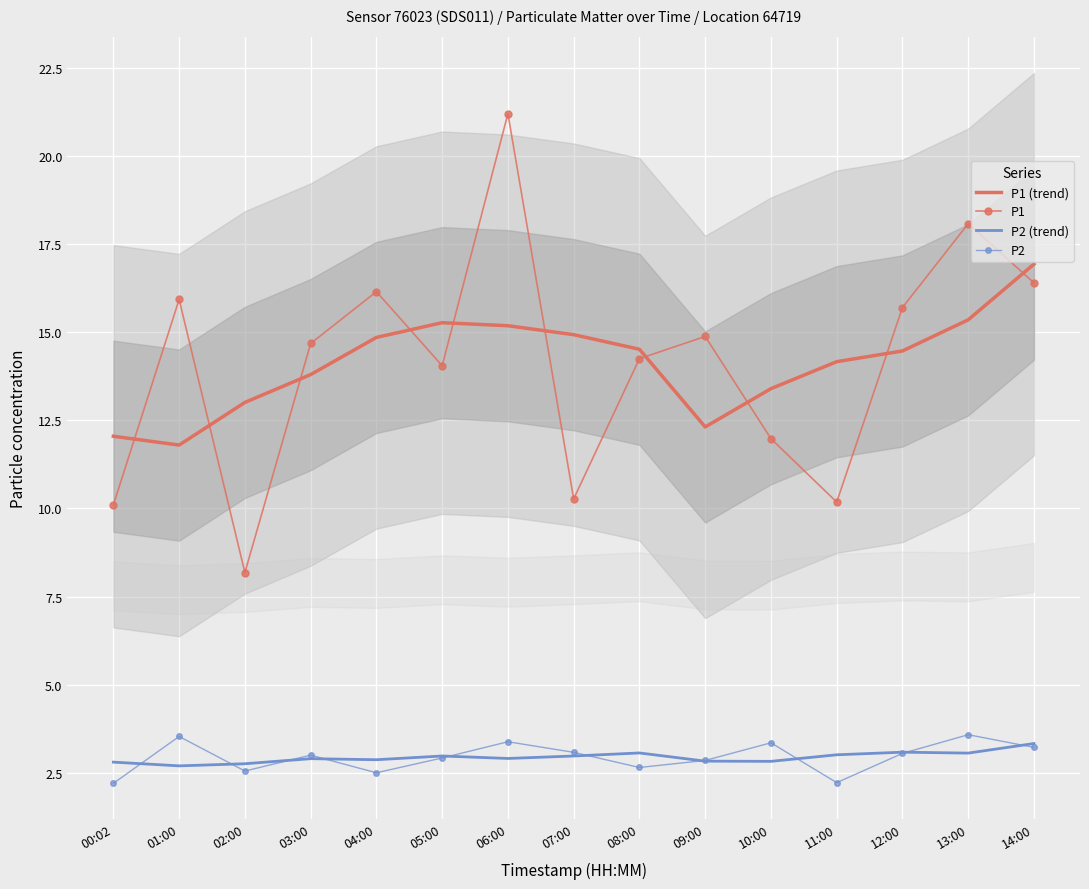

True or false: P2 (trend) has a value of 2.8 at 09:00.

True